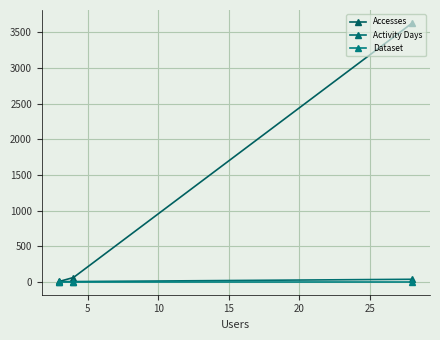

What is the difference between the Accesses values at 5 and 10?

55